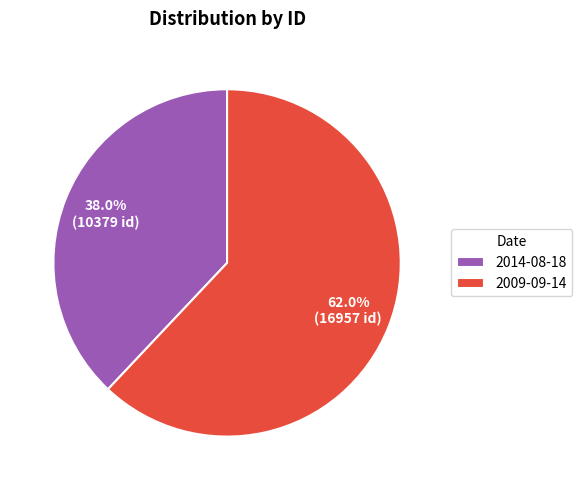

To the nearest percent, what is the combined percentage of 2009-09-14 and 2014-08-18?

100%